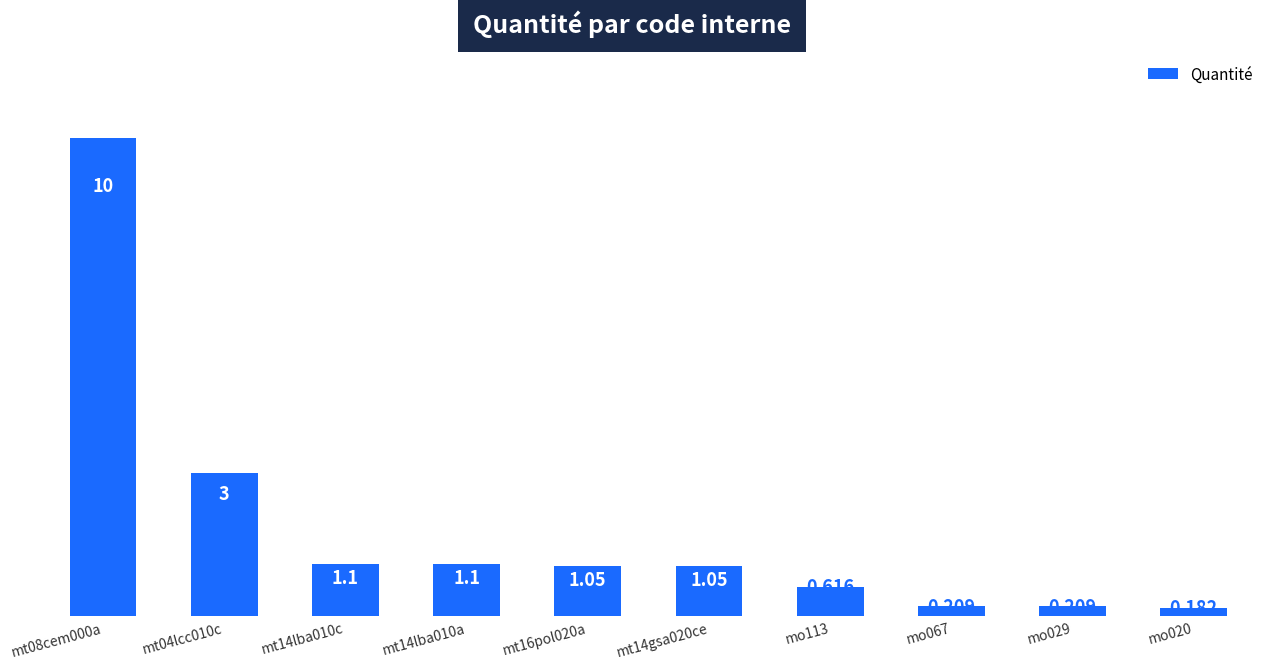

Which category has the highest value across all series?

mt08cem000a